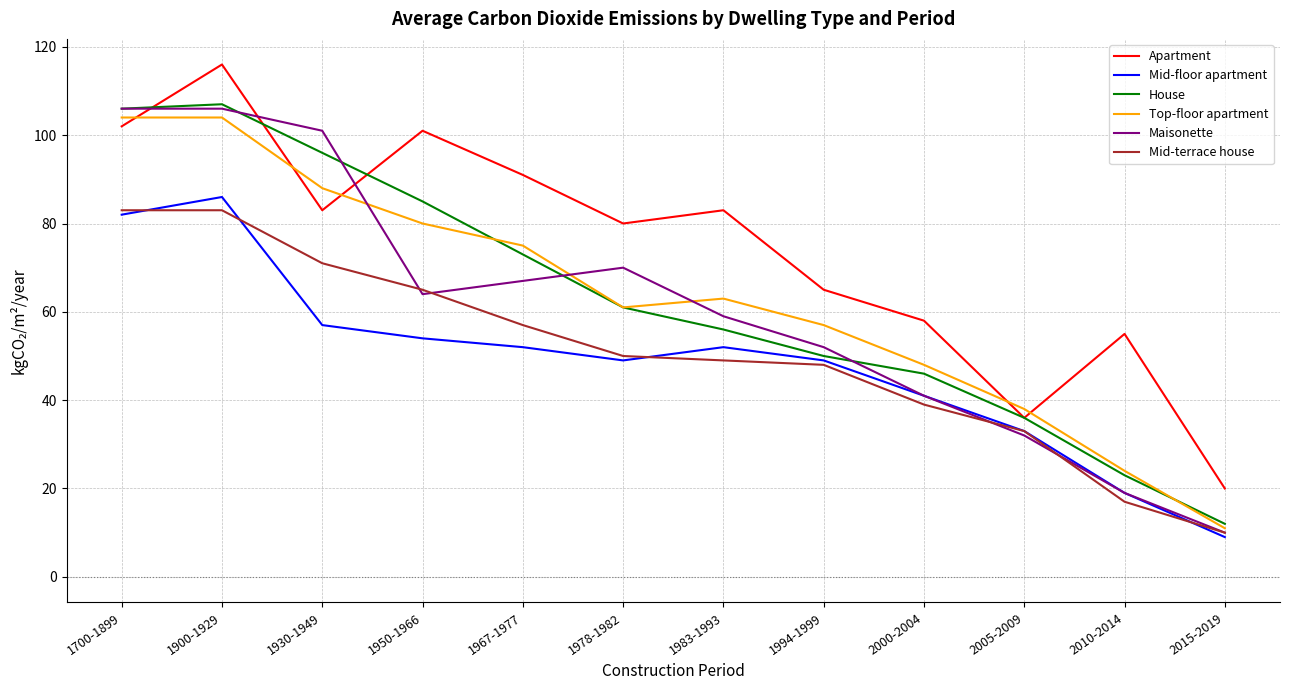

At which label does House reach its minimum?

2015-2019